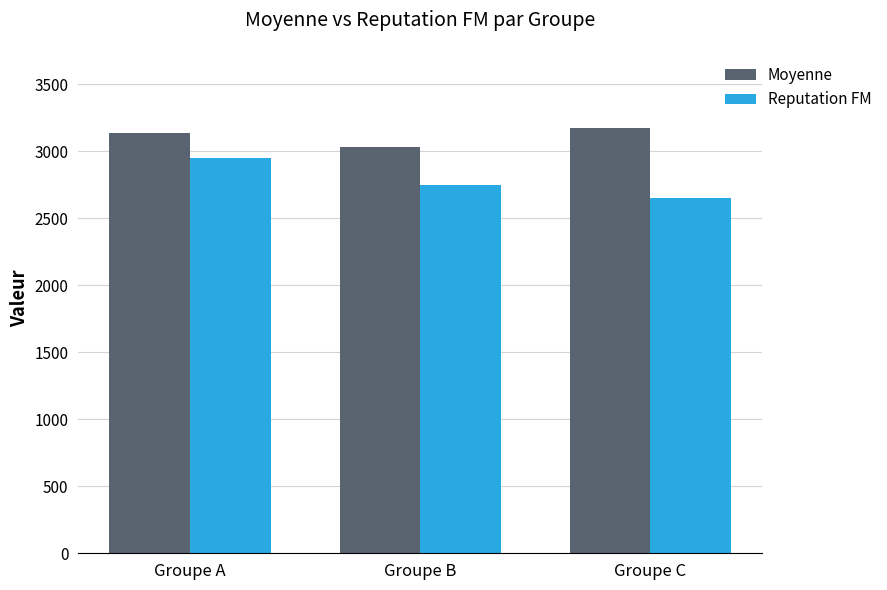

Is the value of Moyenne at Groupe B greater than the value of Reputation FM at Groupe B?

Yes